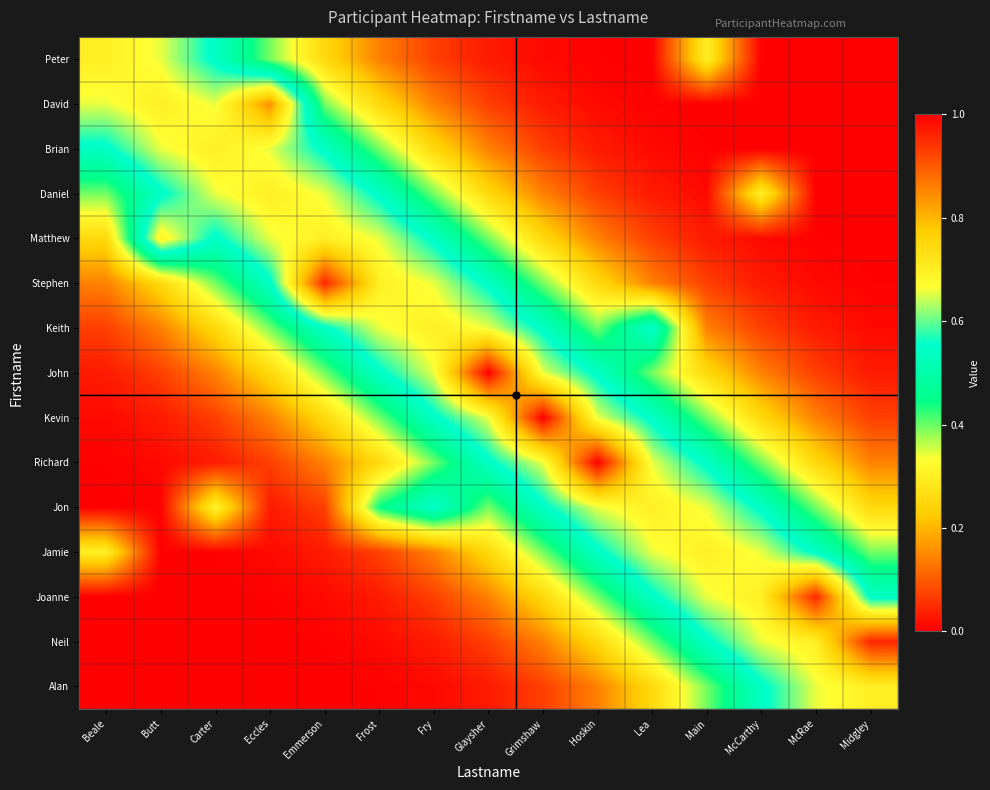

How many series are shown in this chart?

15